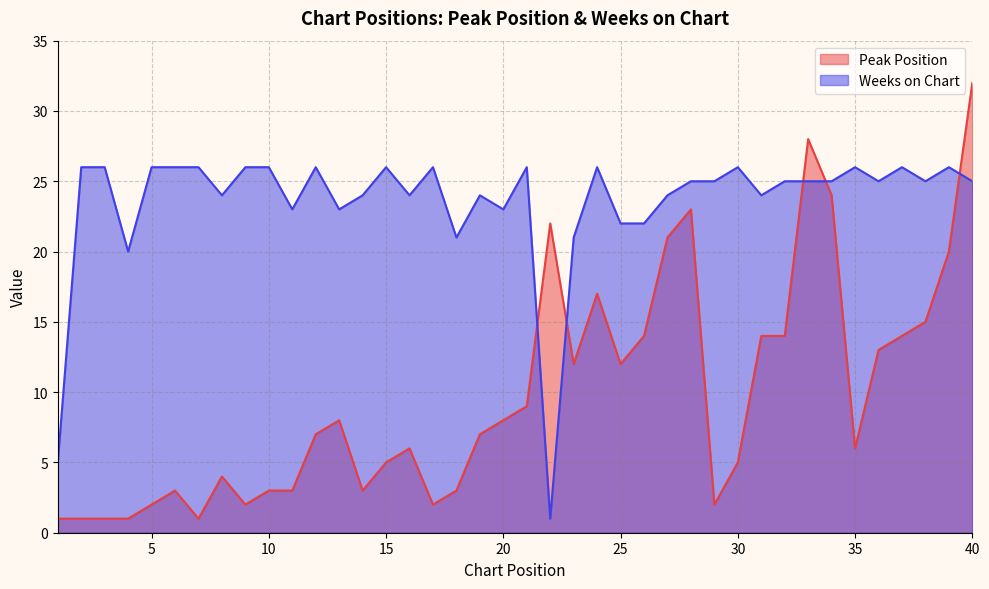

Rank the categories by Peak Position value from highest to lowest.

40, 33, 34, 28, 22, 27, 39, 24, 38, 26, 31, 32, 37, 36, 23, 25, 21, 13, 20, 12, 19, 16, 35, 15, 30, 8, 6, 10, 11, 14, 18, 5, 9, 17, 29, 1, 2, 3, 4, 7